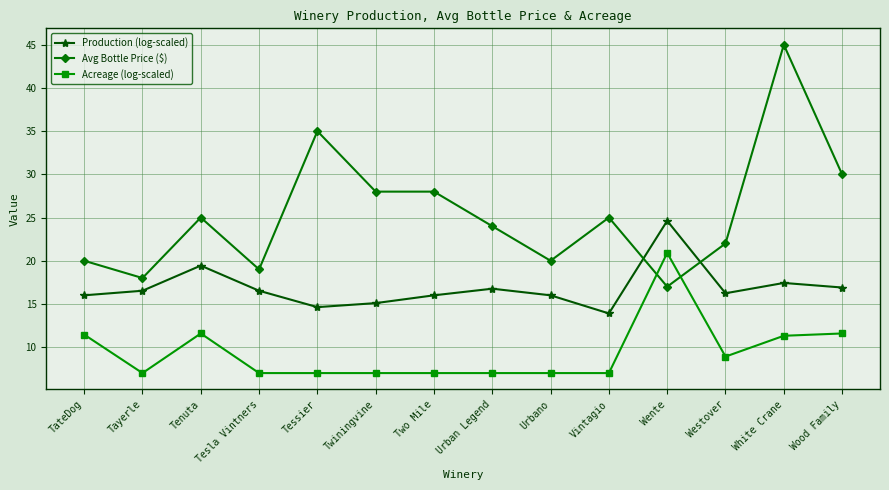

Which series has the largest total across all categories?

Avg Bottle Price ($)